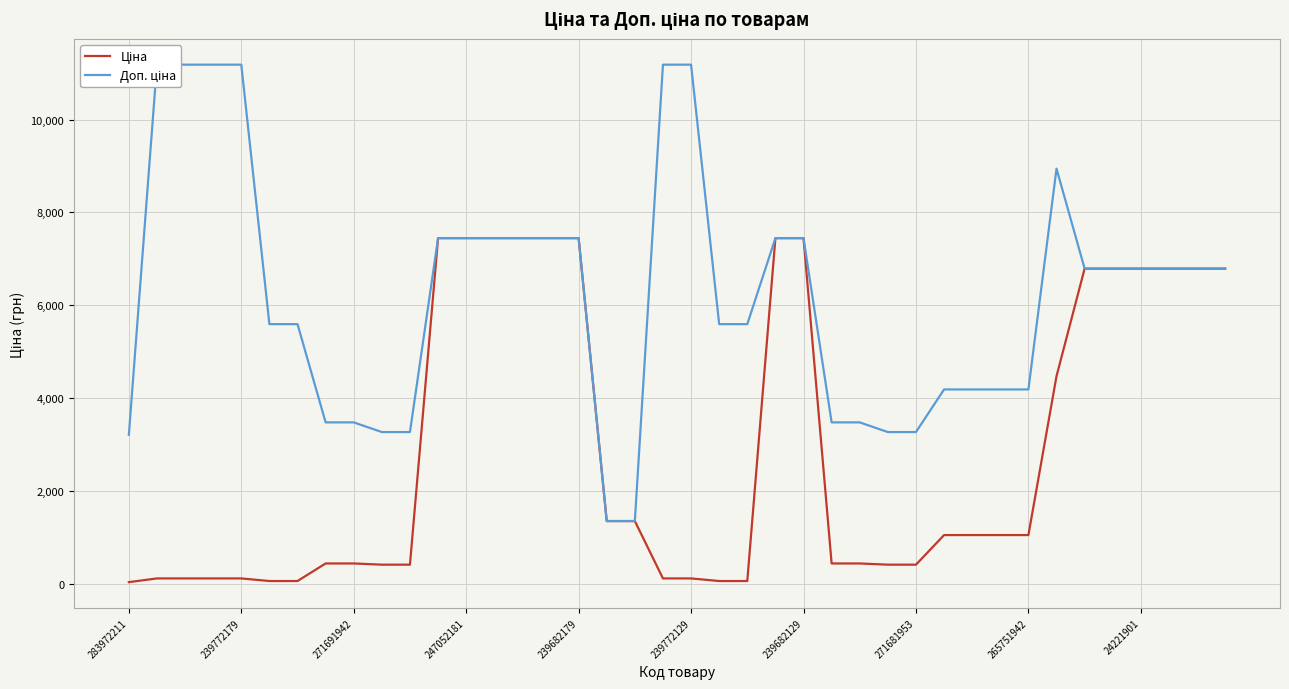

What is the label of the 31st point from the left?

30